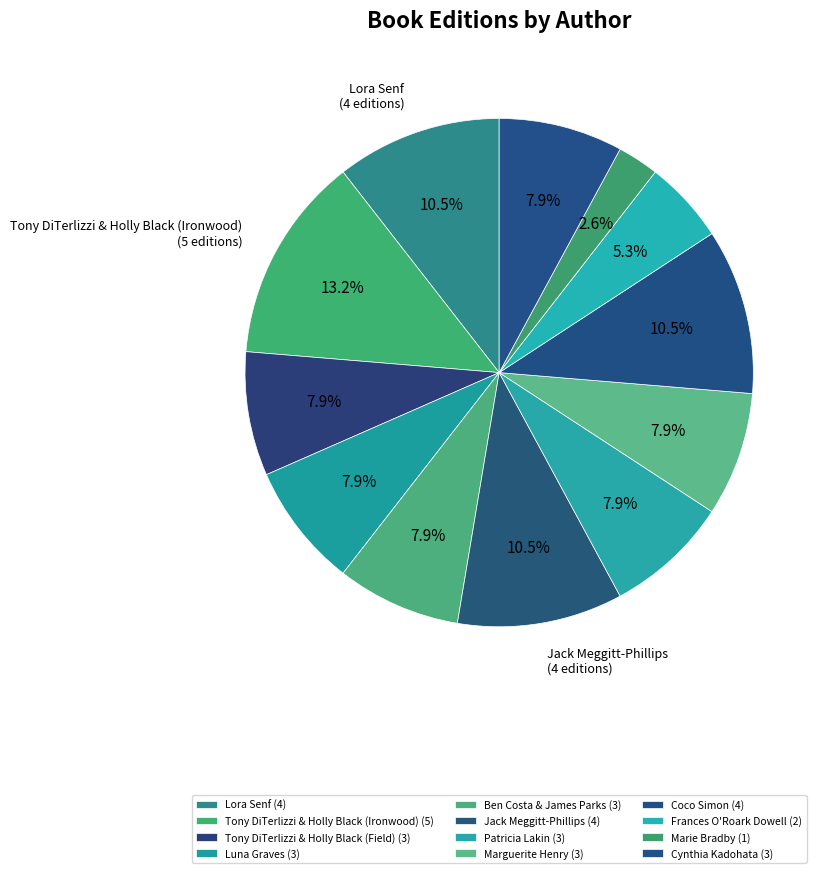

How many slices are in this pie chart?

12